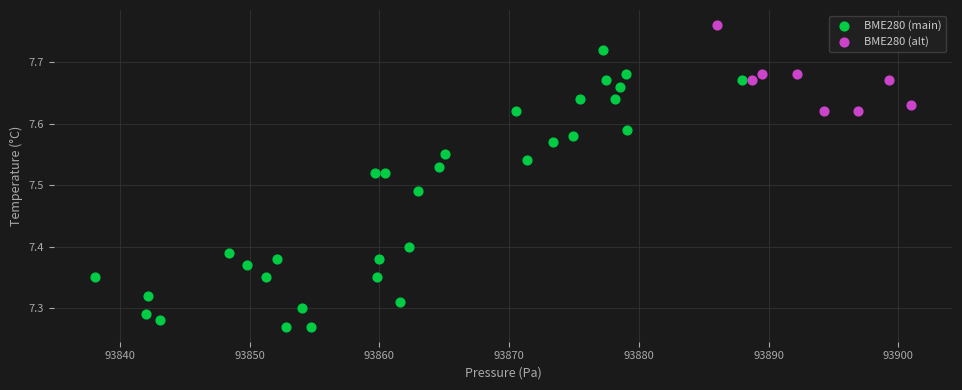

Which series reaches the maximum Y coordinate?

BME280 (alt)